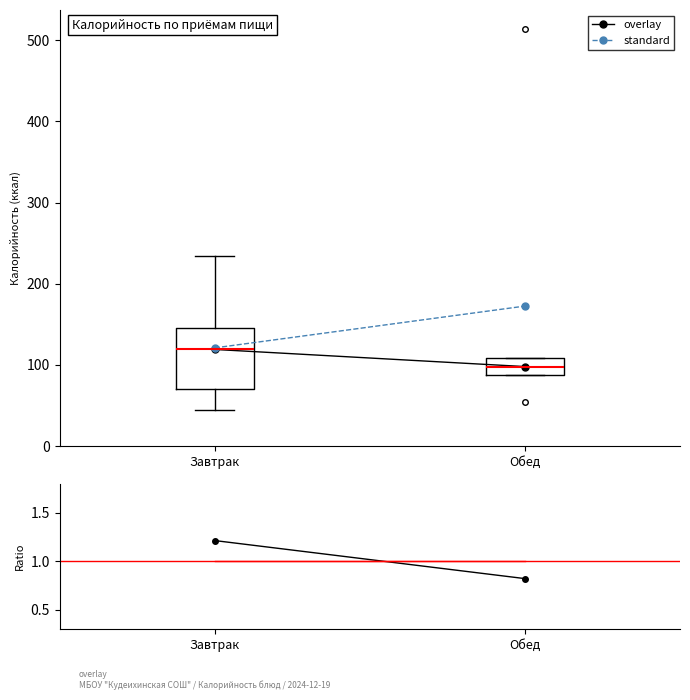

Reading left to right, transcribe this box plot: for each box, give where its median line is, the range the box spans, and where its two whiskers end, as read against the y-axis. The values are not printed on the chart, so give them approximately, as read against the axis.

Завтрак: median 120, box 70 to 150, whiskers 50 to 230
Обед: median 100, box 90 to 110, whiskers 90 to 110